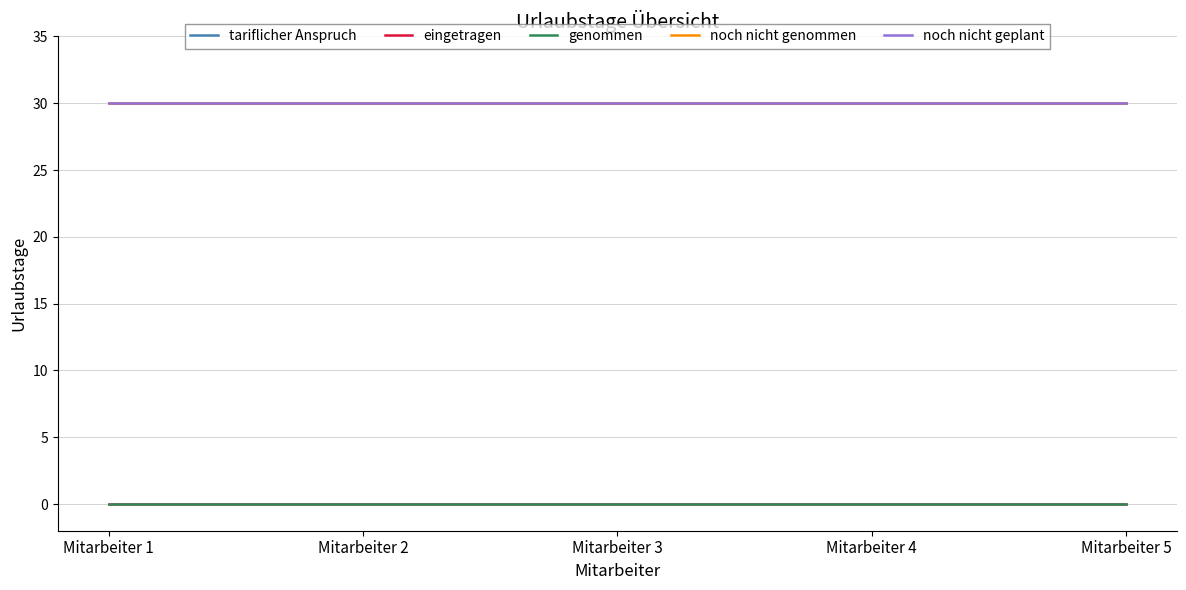

Rank the series by their maximum value, from lowest to highest.

eingetragen, genommen, tariflicher Anspruch, noch nicht genommen, noch nicht geplant